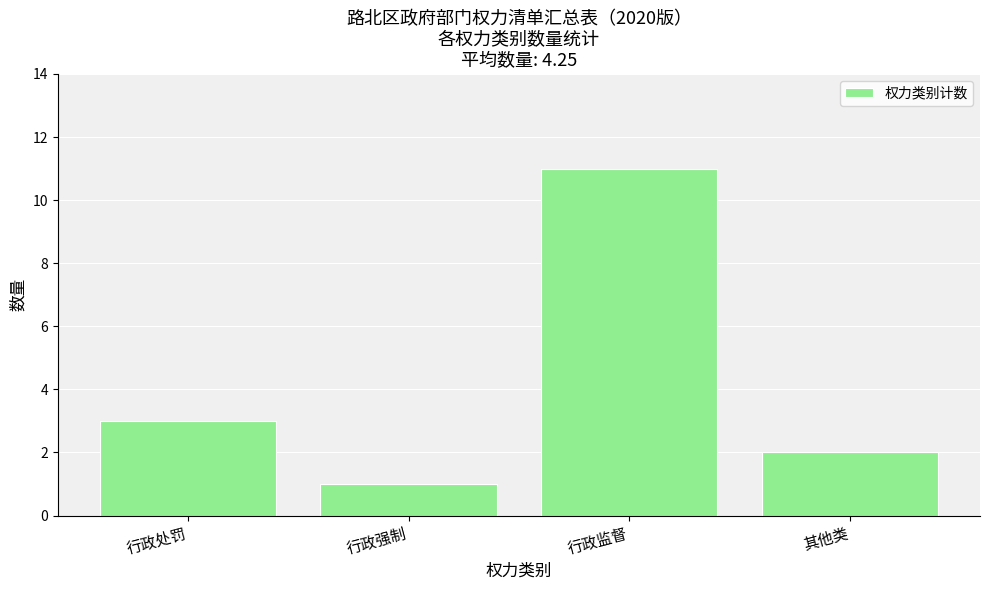

Which label corresponds to the smallest value in the chart?

行政强制